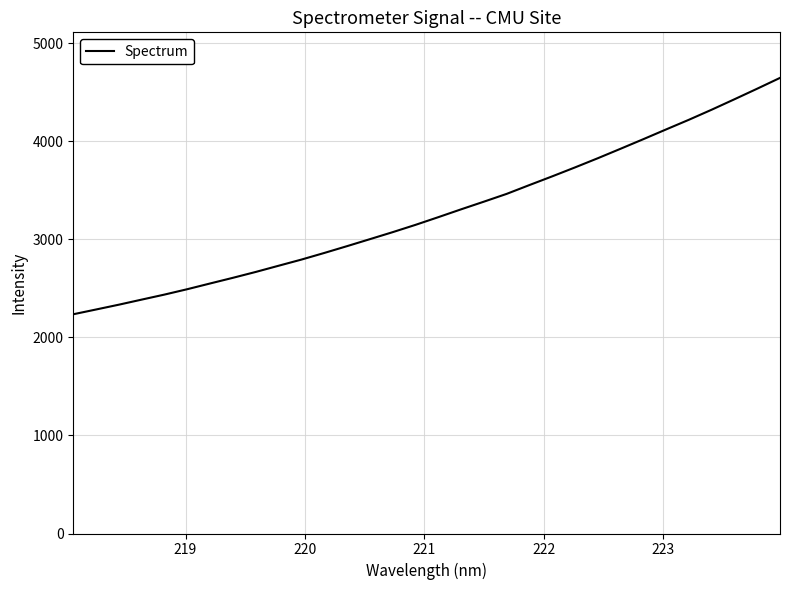

What is the difference between the maximum and minimum values?

2411.4